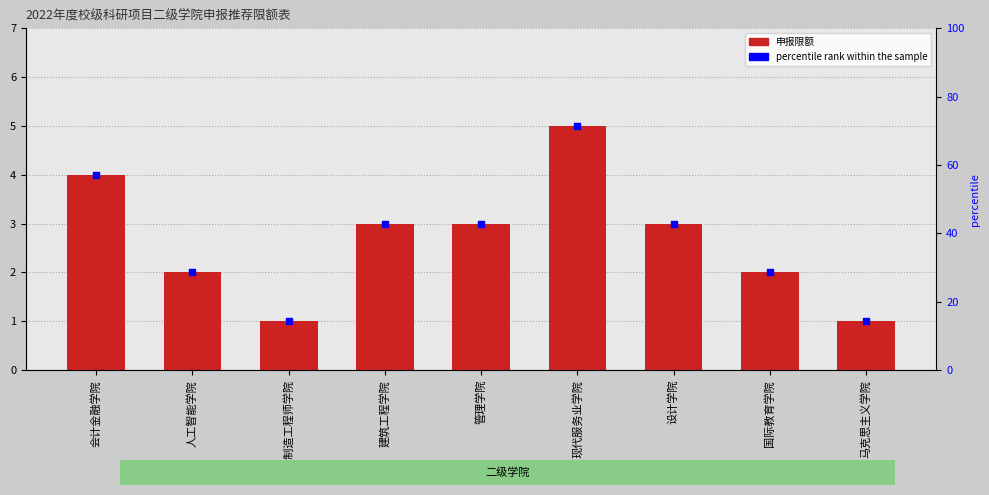

At how many categories does at least one series exceed 57?

2